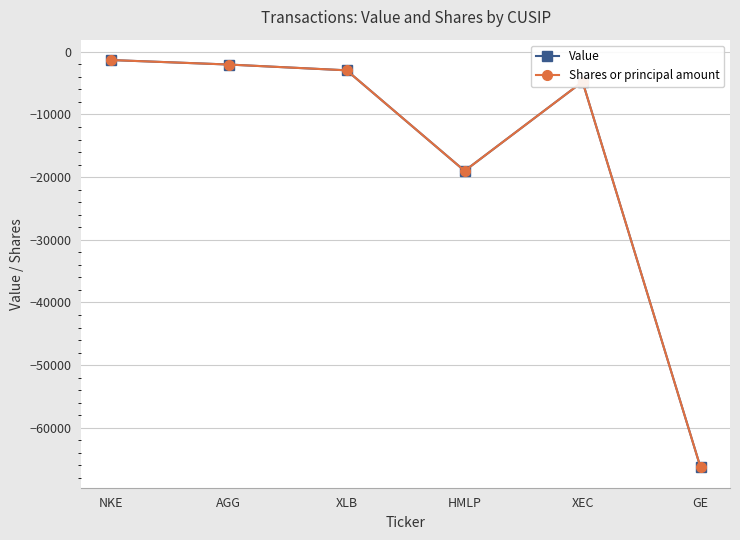

At which label does Shares or principal amount first exceed -2955?

NKE